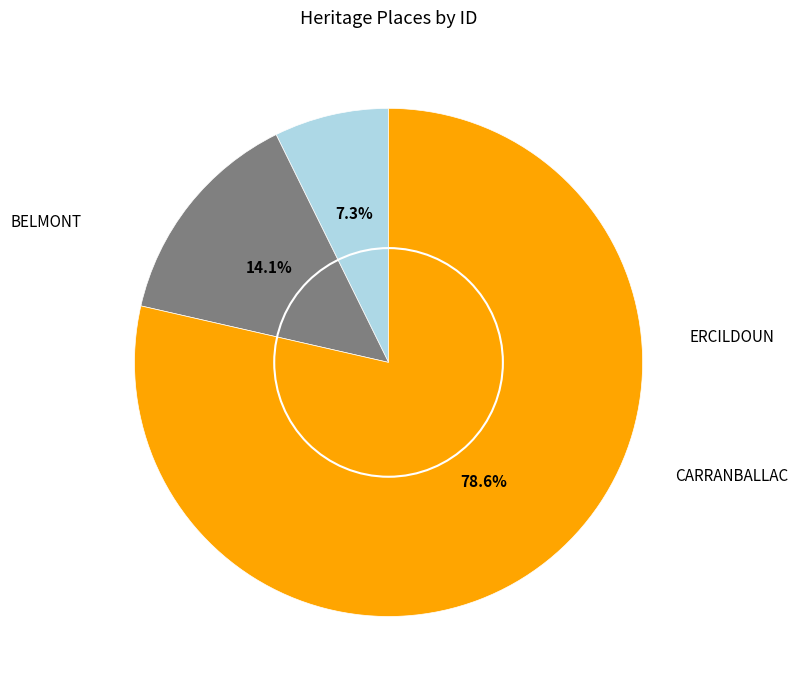

Is it true that ERCILDOUN is 14% of the pie?

True